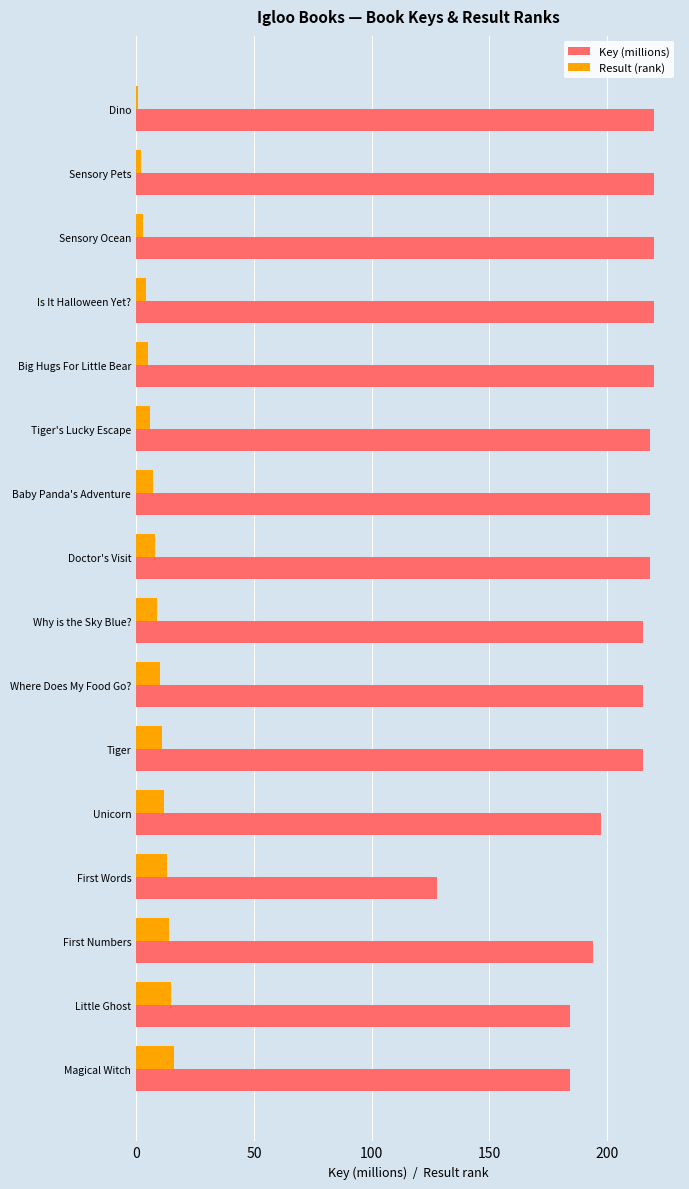

Is the value of Key (millions) at Baby Panda's Adventure greater than the value of Result (rank) at Unicorn?

Yes